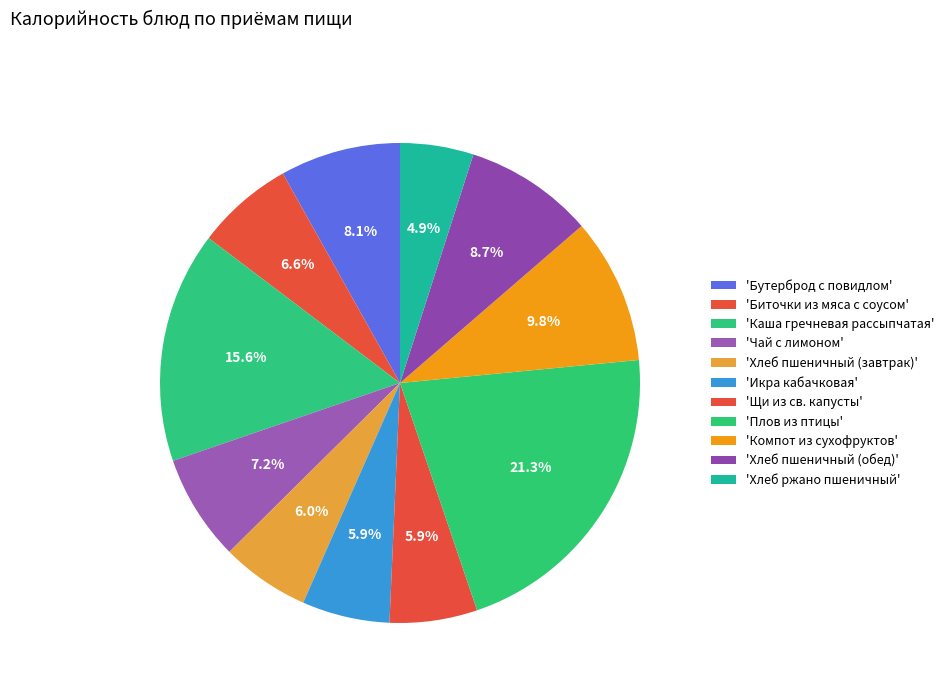

Count the number of slices in the pie.

11